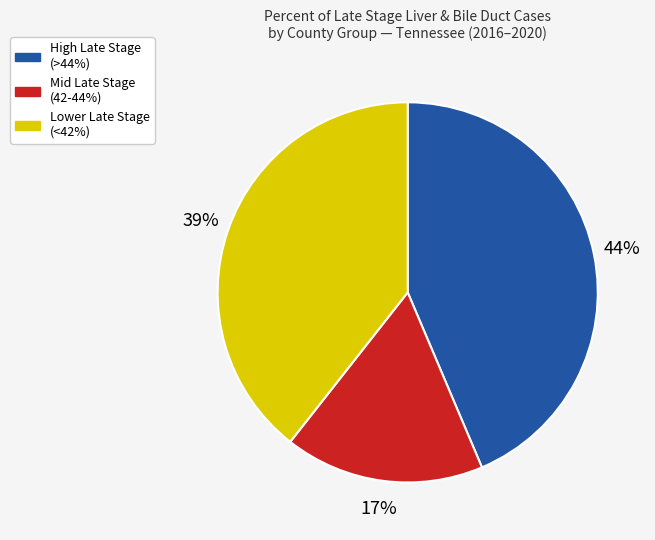

Is there a majority slice in this chart?

No